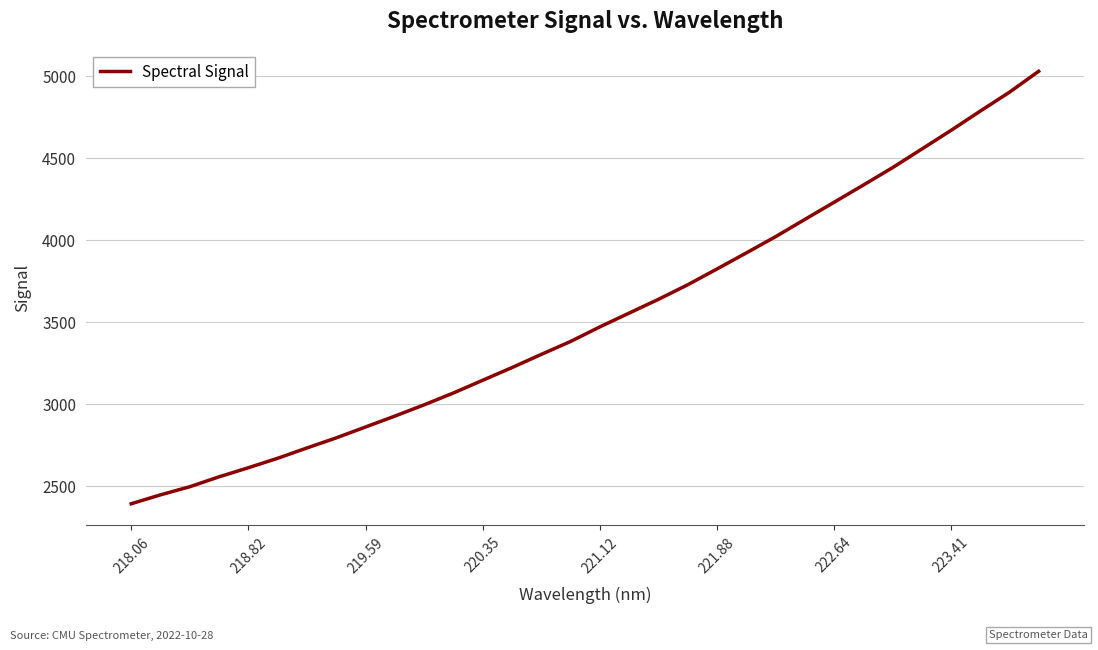

What is the maximum value shown in the chart?

5027.7